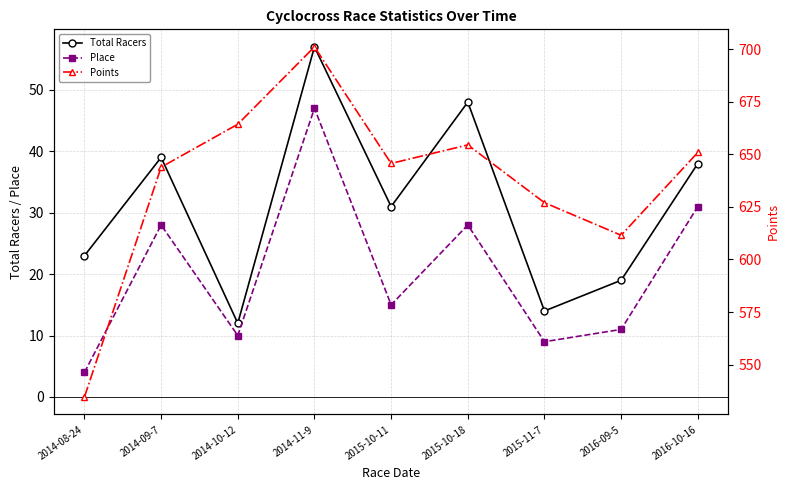

At which category does Total Racers reach its first local peak?

2014-09-7